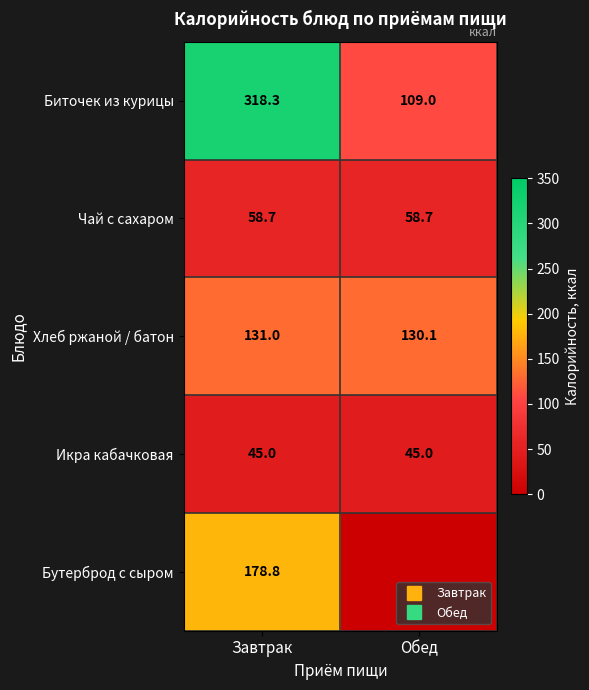

What is the average value of the Хлеб ржаной / батон series?

130.5